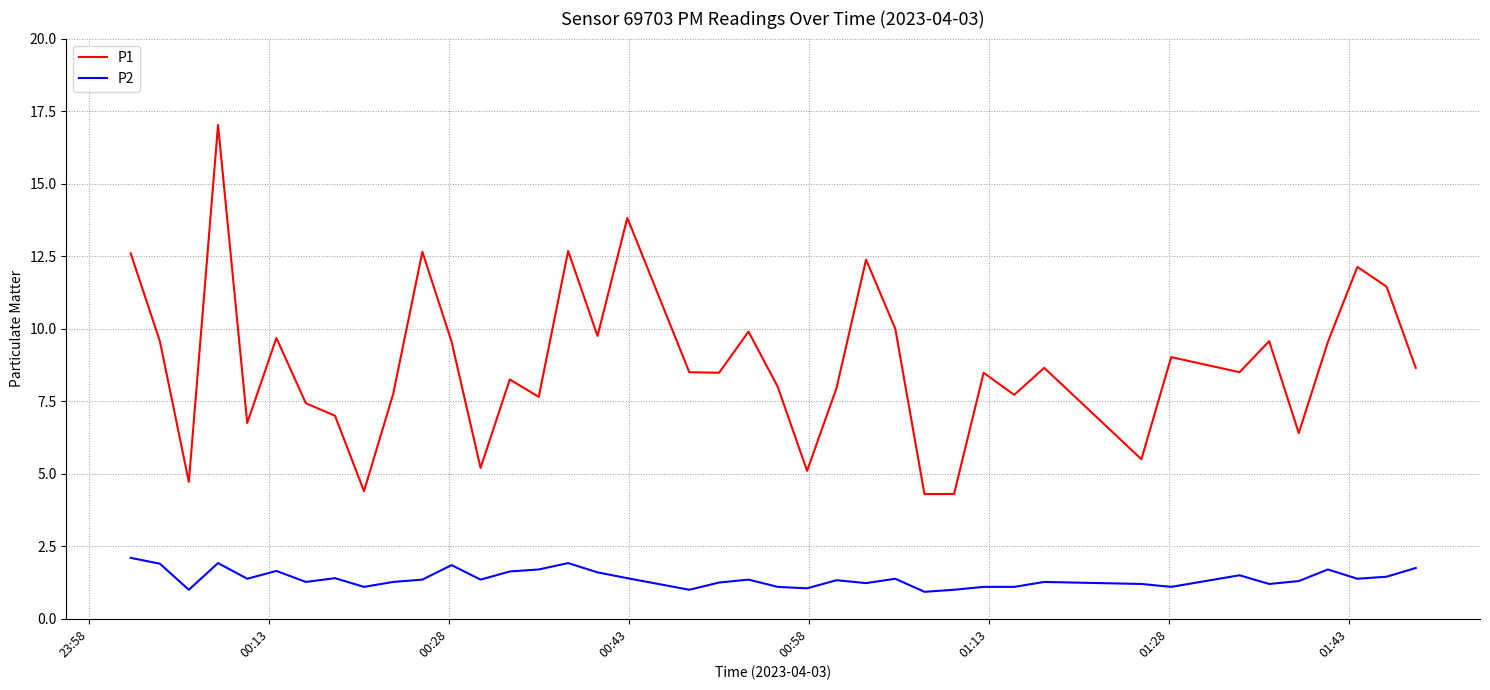

True or false: P2 and P1 intersect in this chart.

False